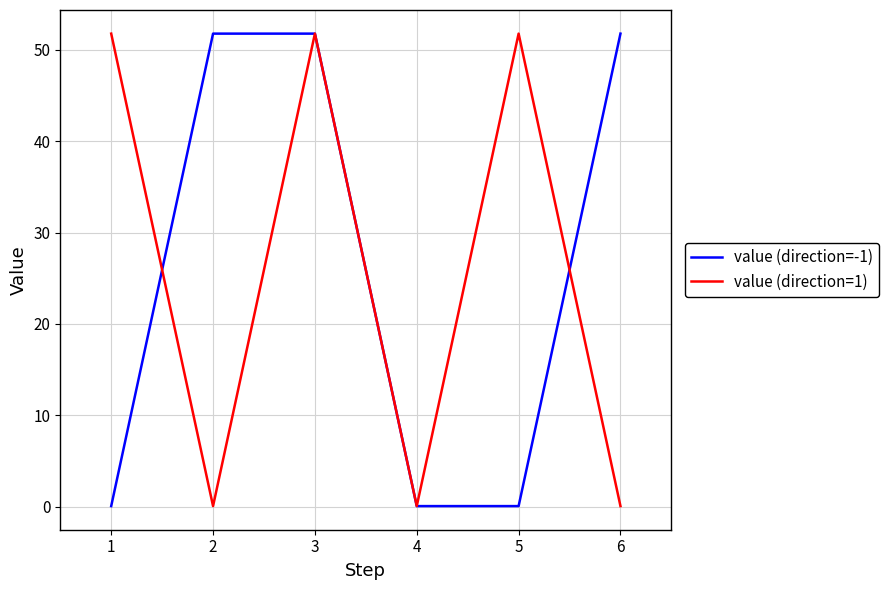

What is the greatest value displayed?

51.8